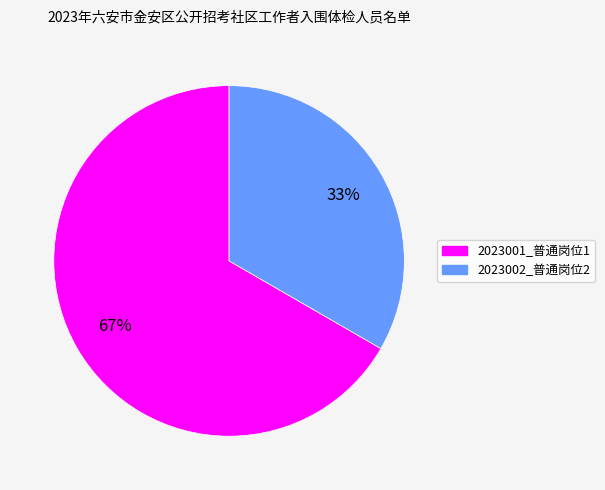

Which slice is the smallest?

2023002_普通岗位2